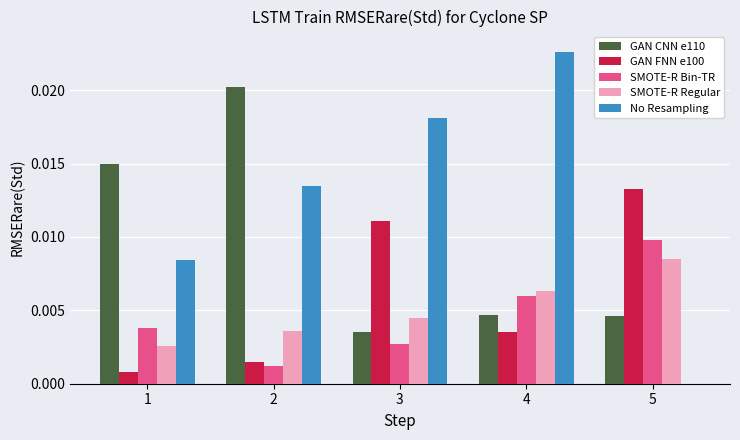

At which label is SMOTE-R Bin-TR closest to 0?

2